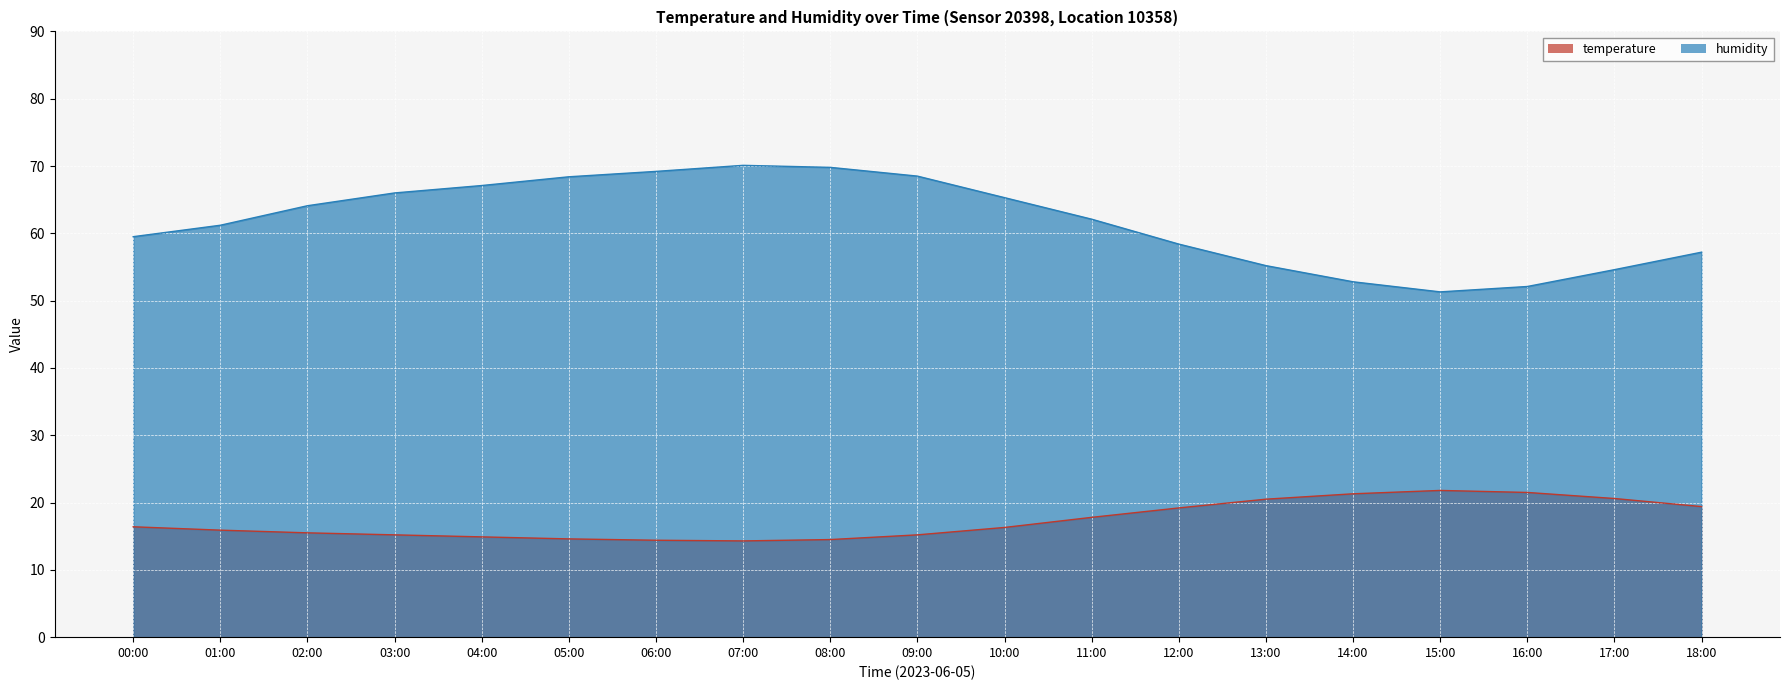

Reading right to left, extract all data points from this chart.

temperature: 18:00=19.4	17:00=20.6	16:00=21.5	15:00=21.8	14:00=21.3	13:00=20.5	12:00=19.2	11:00=17.8	10:00=16.3	09:00=15.2	08:00=14.5	07:00=14.3	06:00=14.4	05:00=14.6	04:00=14.9	03:00=15.2	02:00=15.5	01:00=15.9	00:00=16.4
humidity: 18:00=57.2	17:00=54.6	16:00=52.1	15:00=51.3	14:00=52.8	13:00=55.2	12:00=58.4	11:00=62.1	10:00=65.3	09:00=68.5	08:00=69.8	07:00=70.1	06:00=69.2	05:00=68.4	04:00=67.1	03:00=66.0	02:00=64.1	01:00=61.2	00:00=59.5